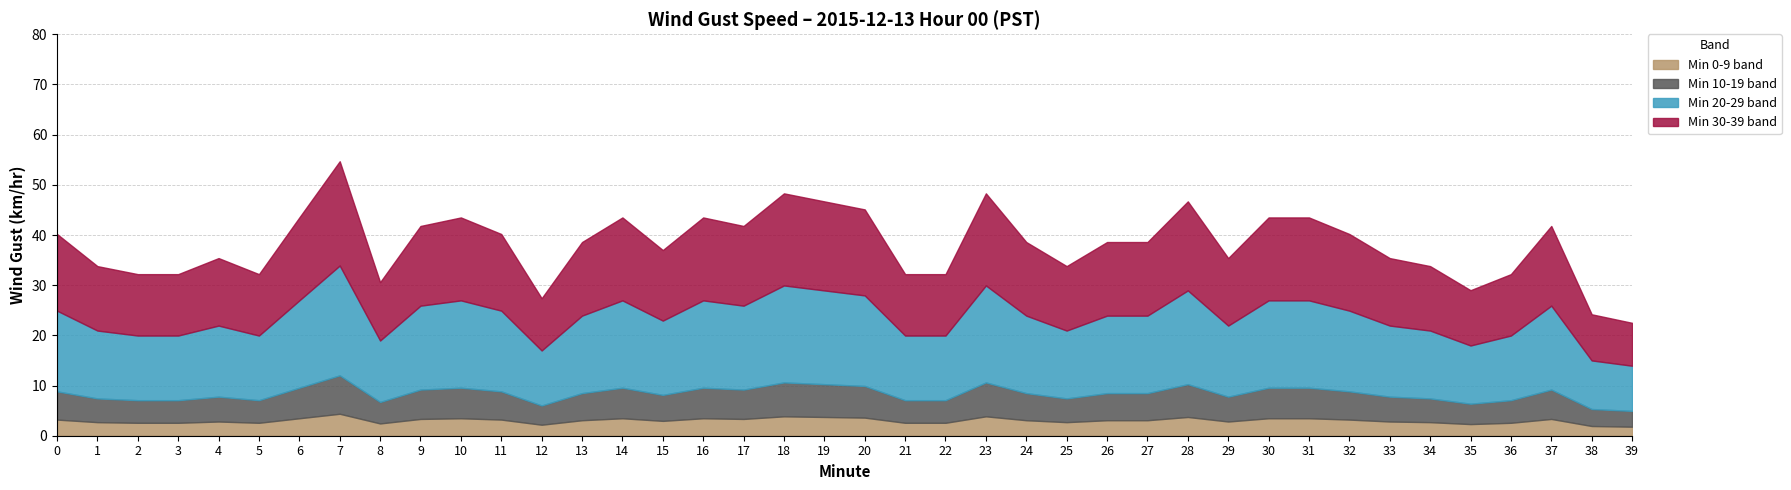

At which category is the sum across all series the highest?

7